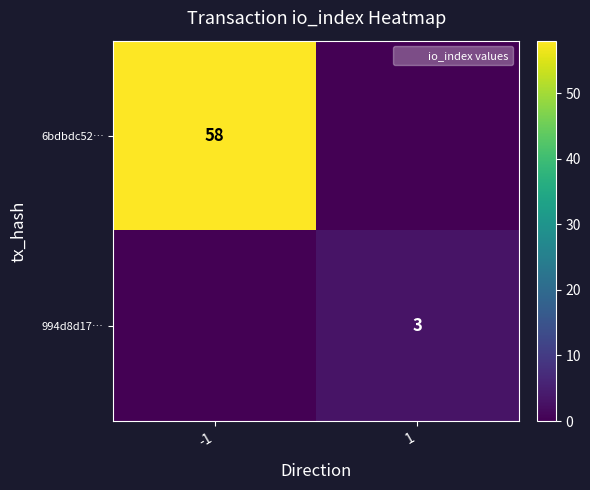

List the series in order of their peak value, lowest first.

994d8d17…, 6bdbdc52…